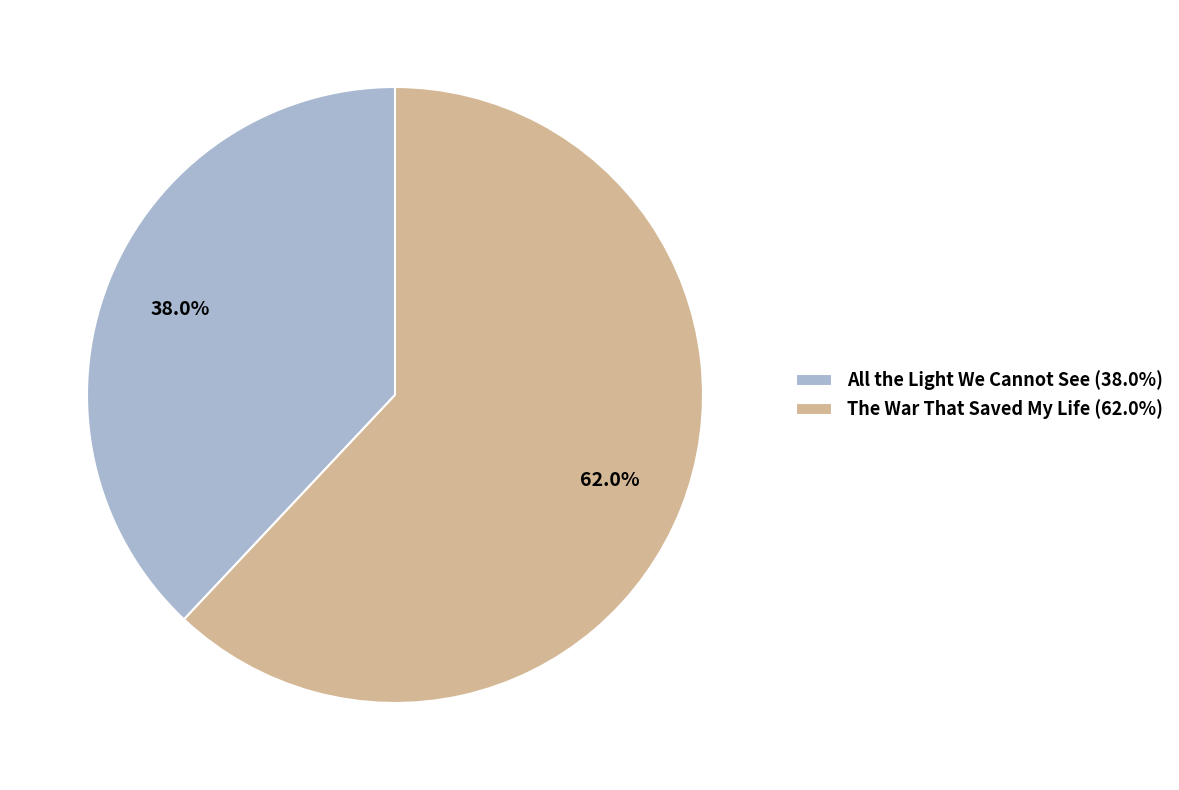

Approximately how many times larger is the value at All the Light We Cannot See compared to The War That Saved My Life?

0.6